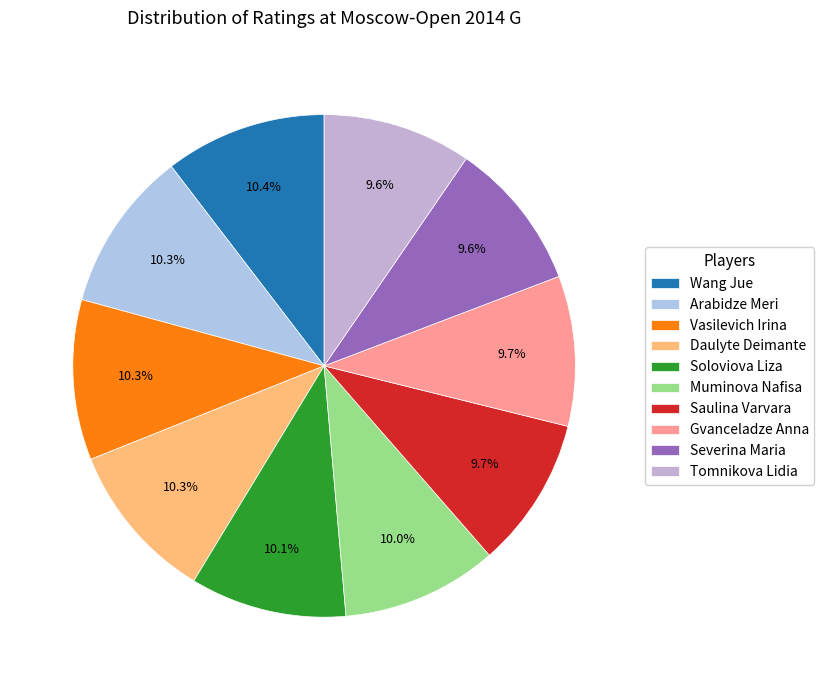

What percentage is NOT represented by Gvanceladze Anna?

90.3%